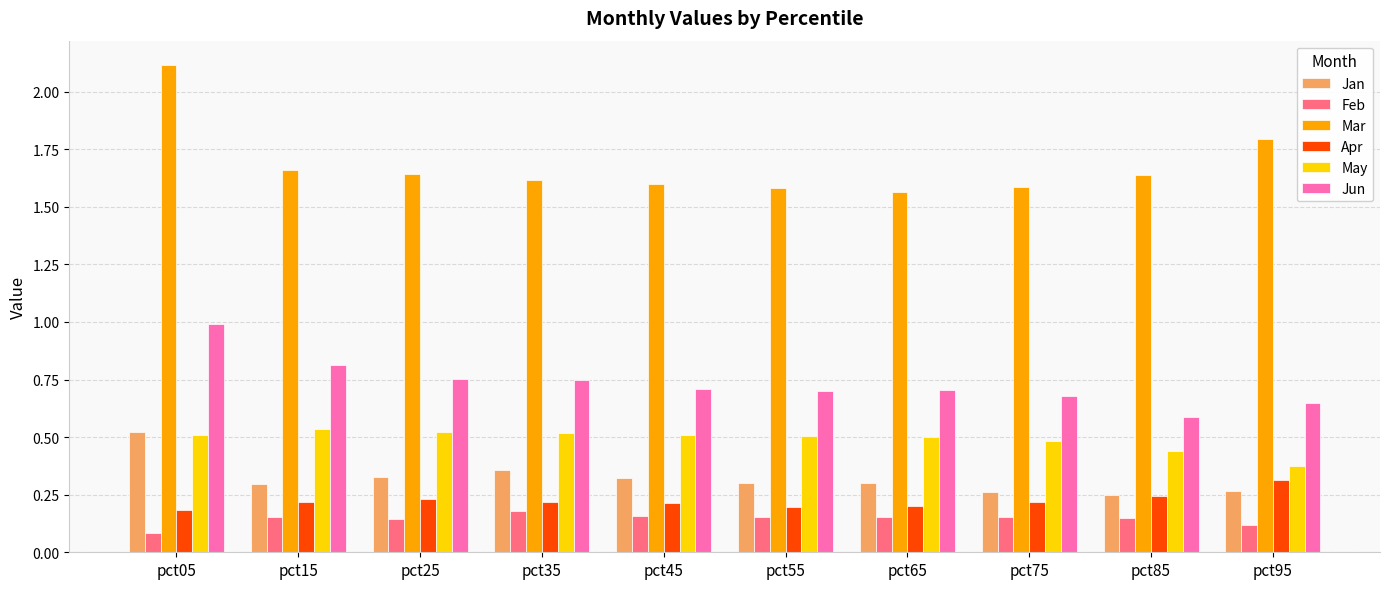

Does the chart contain stacked bars?

No